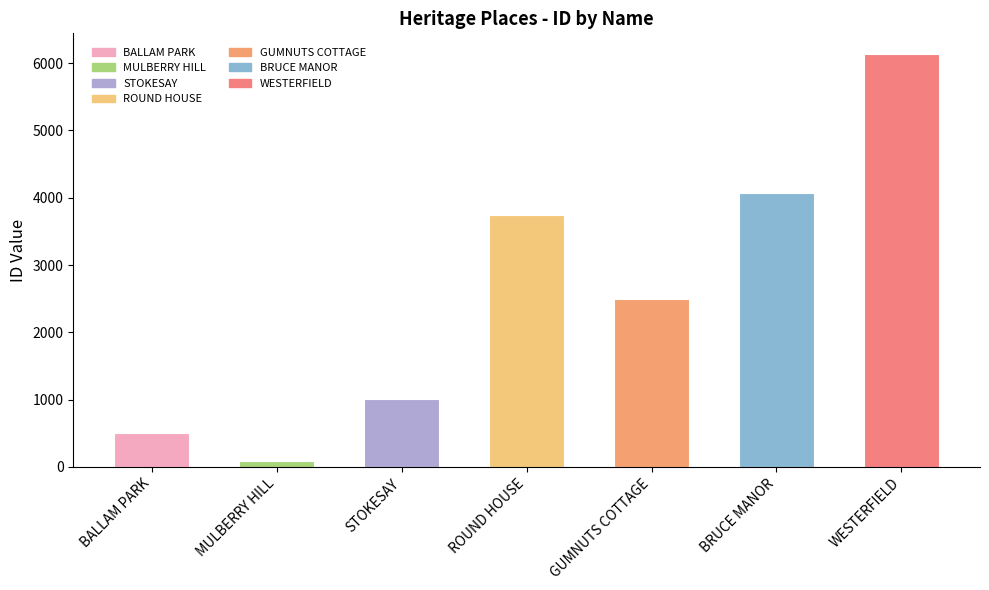

Where does the data first go above 2493?

ROUND HOUSE